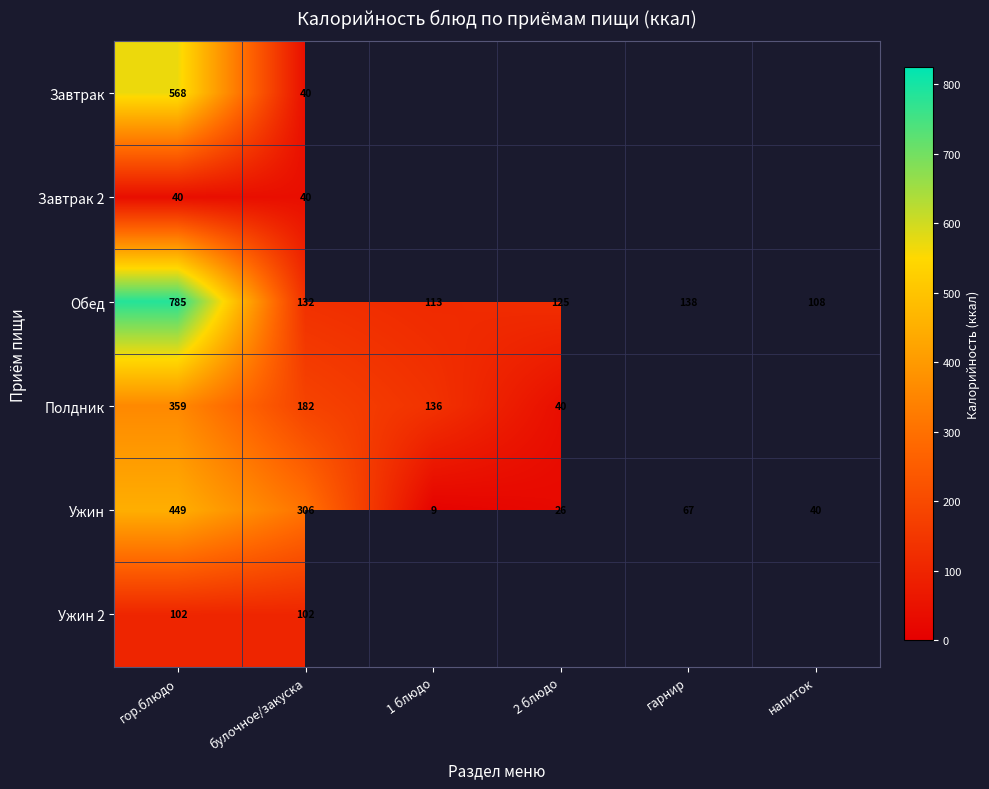

What is the lowest value of the Ужин series?

9.0